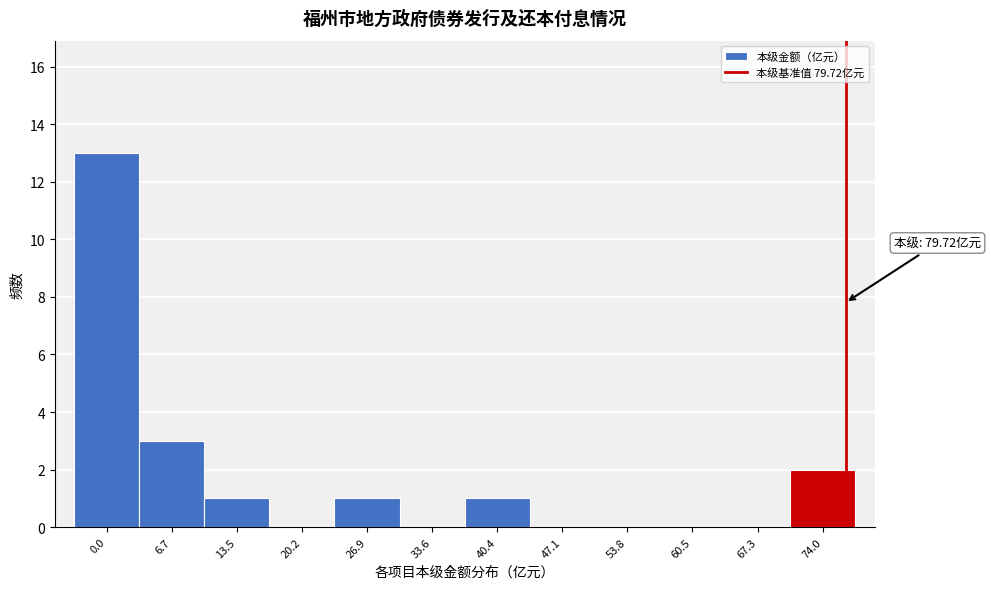

Reading left to right, transcribe all the data shown in this chart.

0.0=13	6.7=3	13.5=1	20.2=0	26.9=1	33.6=0	40.4=1	47.1=0	53.8=0	60.5=0	67.3=0	74.0=2